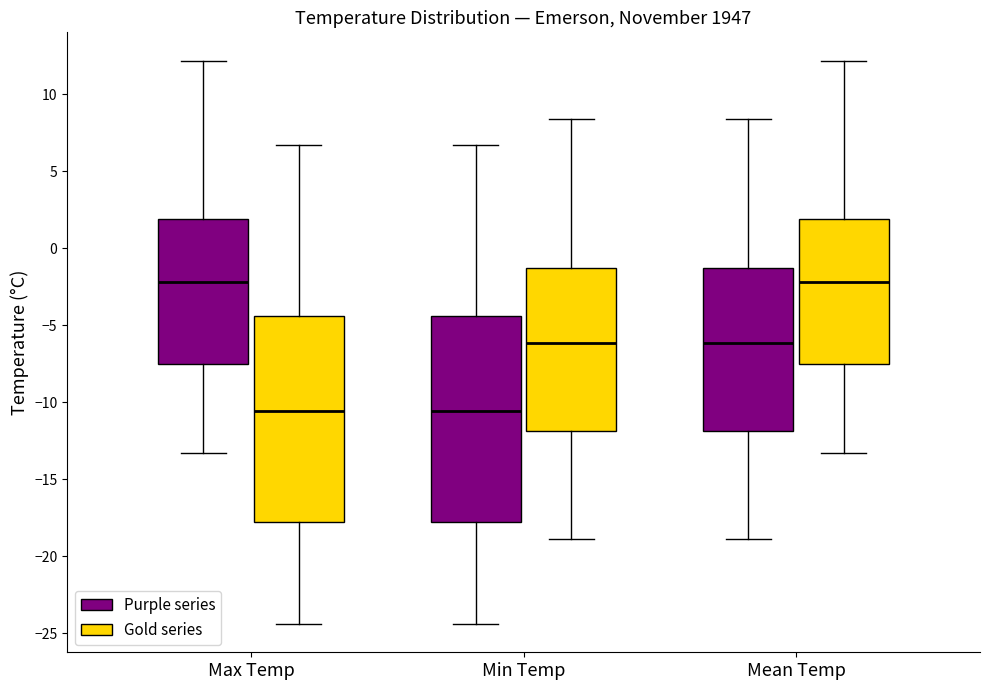

Where is the lower edge of the box for Min Temp (Gold series) on the y-axis? The values are not printed on the chart, so give them approximately, as read against the axis.

-12.0